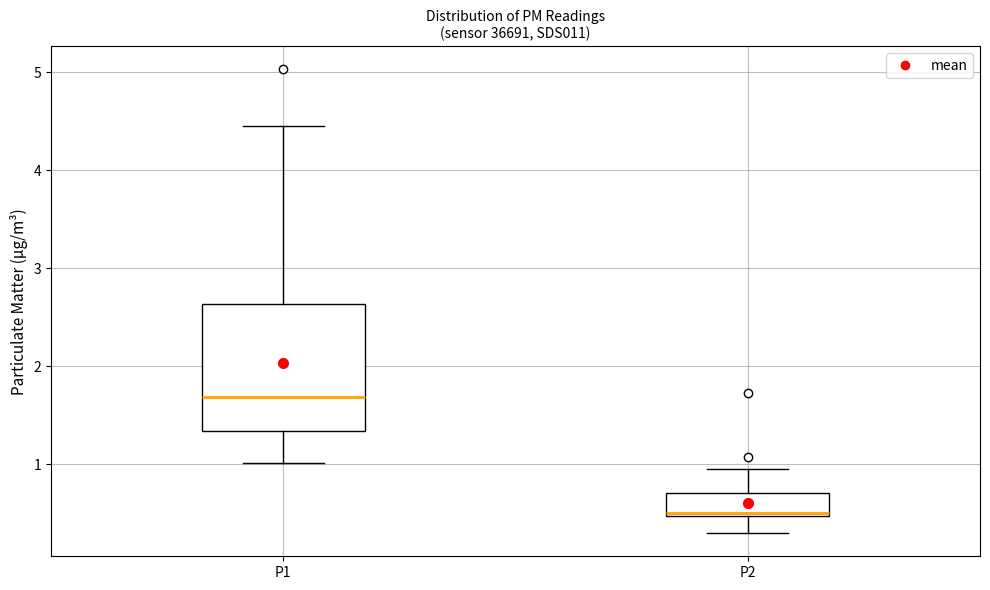

Reading left to right, read every box against the y-axis: the position of its median line, the range the box covers, and the ends of its whiskers. The values are not printed on the chart, so give them approximately, as read against the axis.

P1: median 1.7, box 1.3 to 2.6, whiskers 1.0 to 4.5
P2: median 0.5 (just above the box's lower edge), box 0.5 to 0.7, whiskers 0.3 to 1.0